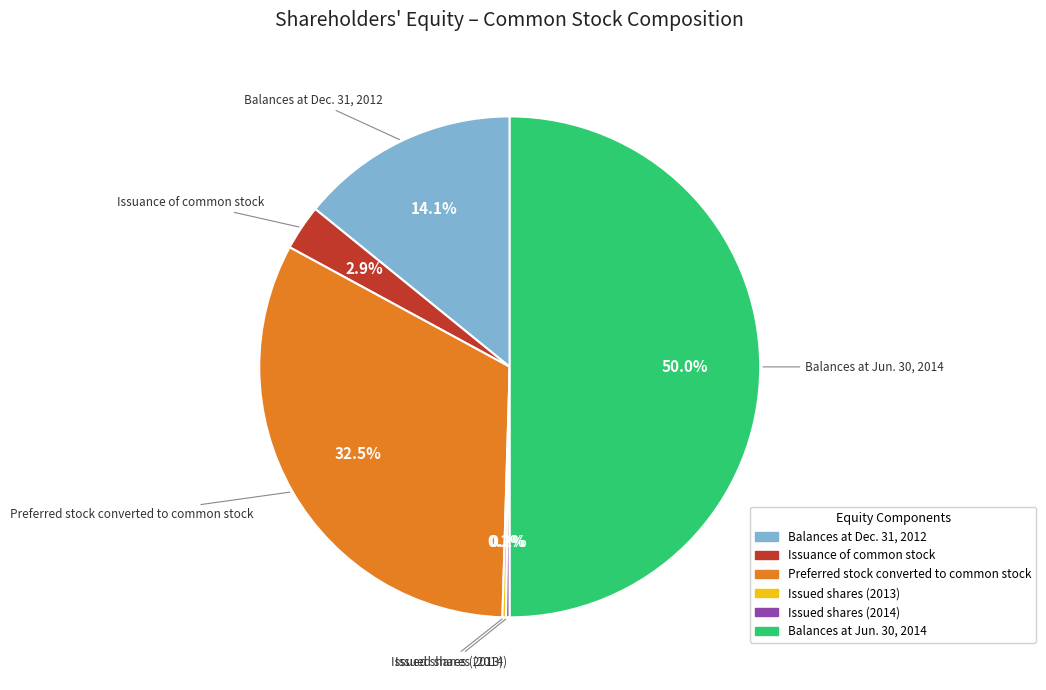

What percentage is NOT represented by Balances at Dec. 31, 2012?

85.9%